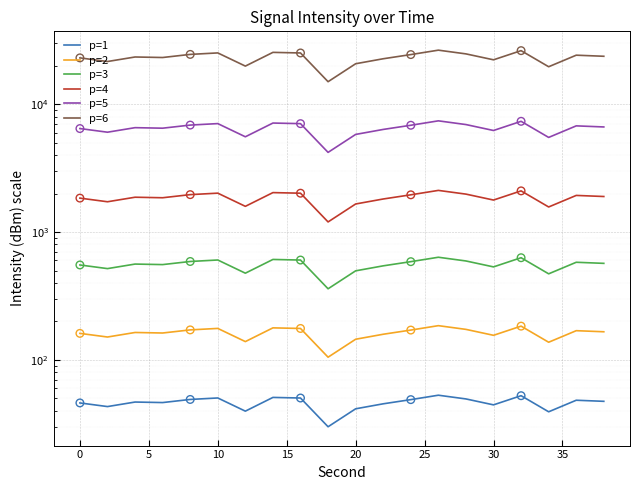

Is the value of p=6 at 0 greater than the value of p=1 at 5?

Yes